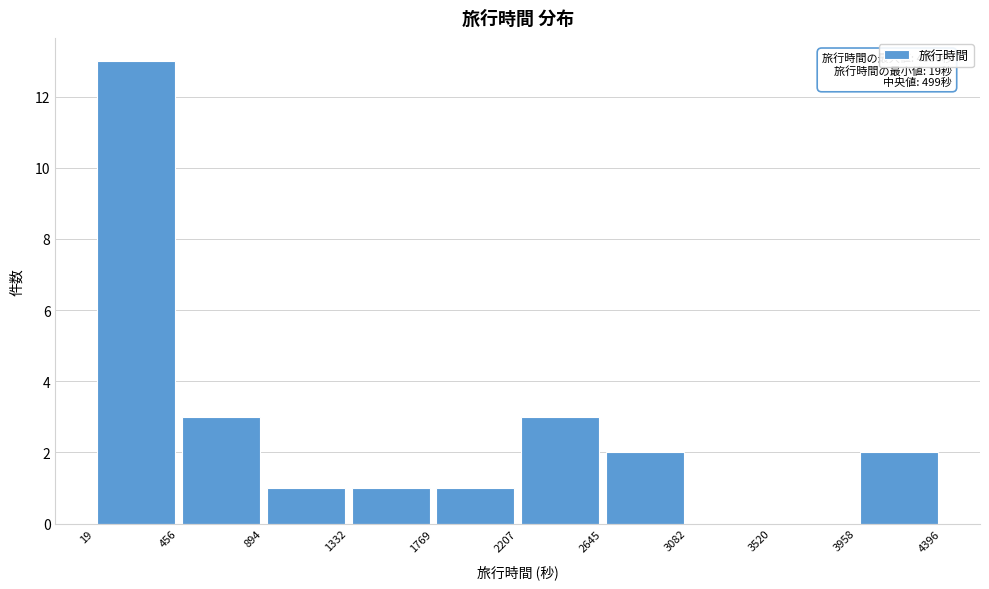

Over which range of the x-axis is the bar tallest?

19 to 456